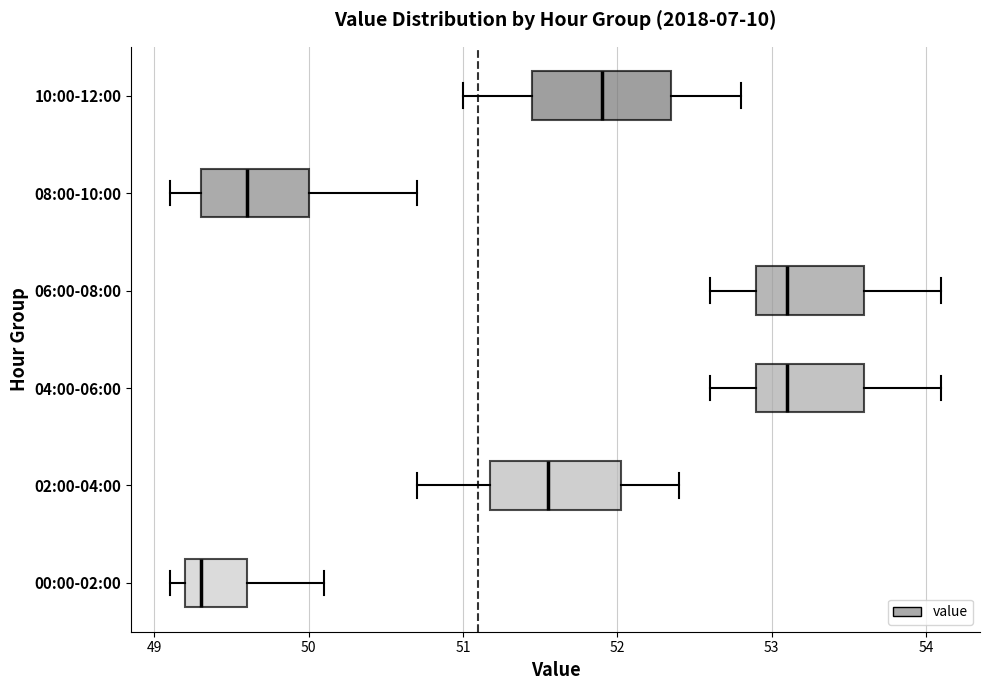

Reading bottom to top, transcribe this box plot: for each box, give where its median line is, the range the box spans, and where its two whiskers end, as read against the x-axis. The values are not printed on the chart, so give them approximately, as read against the axis.

00:00-02:00: median 49.3, box 49.2 to 49.6, whiskers 49.1 to 50.1
02:00-04:00: median 51.6, box 51.2 to 52.0, whiskers 50.7 to 52.4
04:00-06:00: median 53.1, box 52.9 to 53.6, whiskers 52.6 to 54.1
06:00-08:00: median 53.1, box 52.9 to 53.6, whiskers 52.6 to 54.1
08:00-10:00: median 49.6, box 49.3 to 50.0, whiskers 49.1 to 50.7
10:00-12:00: median 51.9, box 51.5 to 52.4, whiskers 51.0 to 52.8